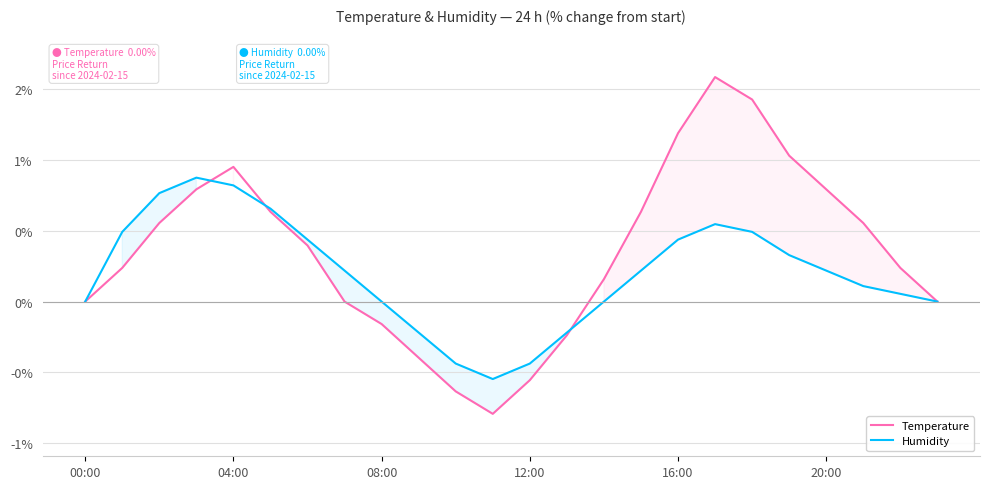

Is the value of Humidity at 11 greater than the value of Temperature at 21?

No